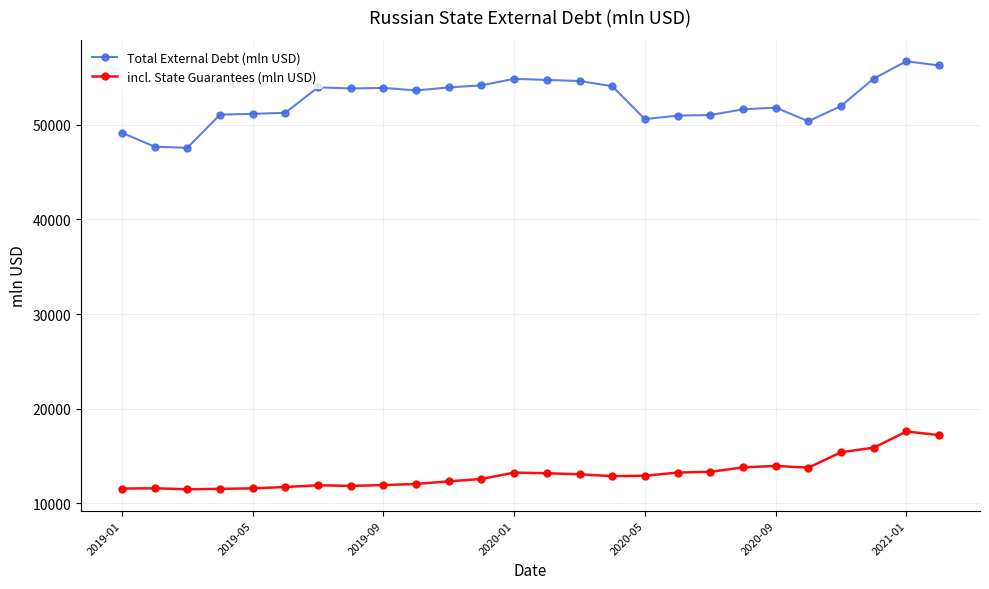

List the series in order of their overall mean, lowest first.

incl. State Guarantees (mln USD), Total External Debt (mln USD)